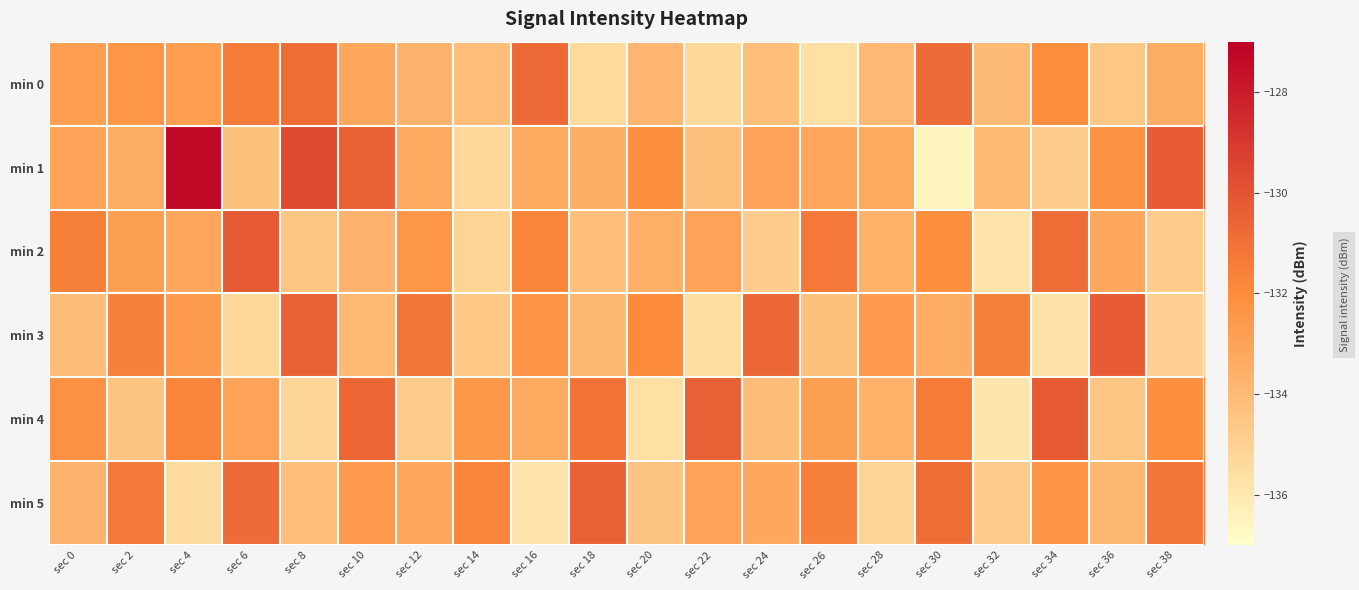

Rank the series at sec 0 from lowest to highest value.

min 3, min 5, min 1, min 0, min 4, min 2